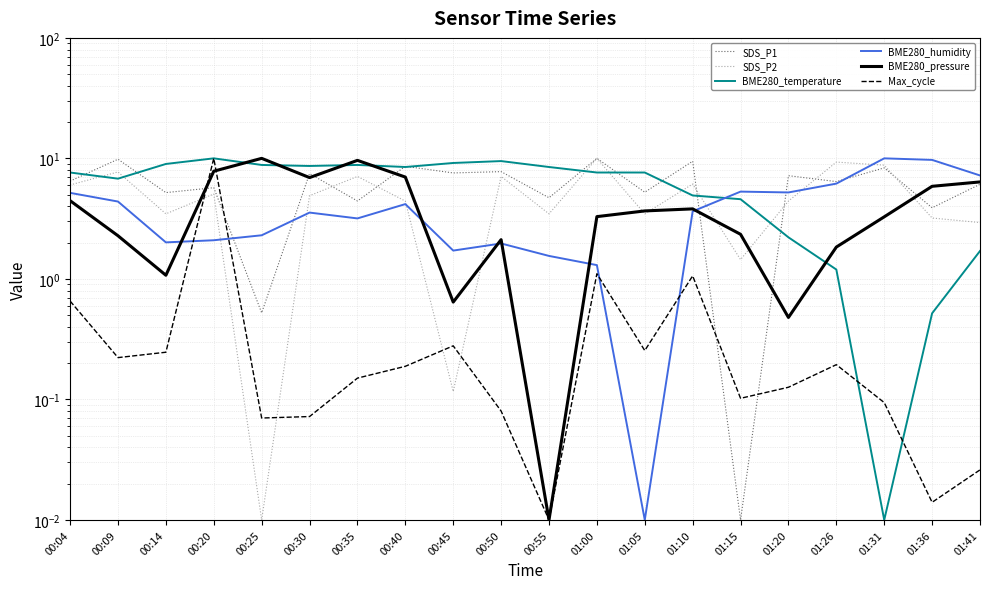

True or false: SDS_P1 and BME280_pressure cross at least once.

True